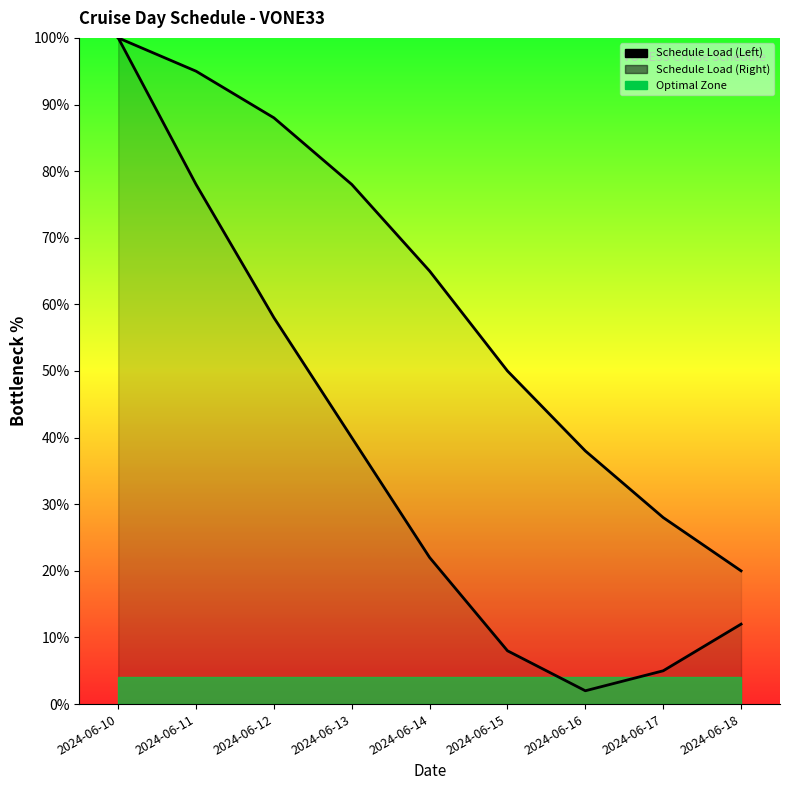

How many data points in Schedule Load (Right) are less than 65?

4